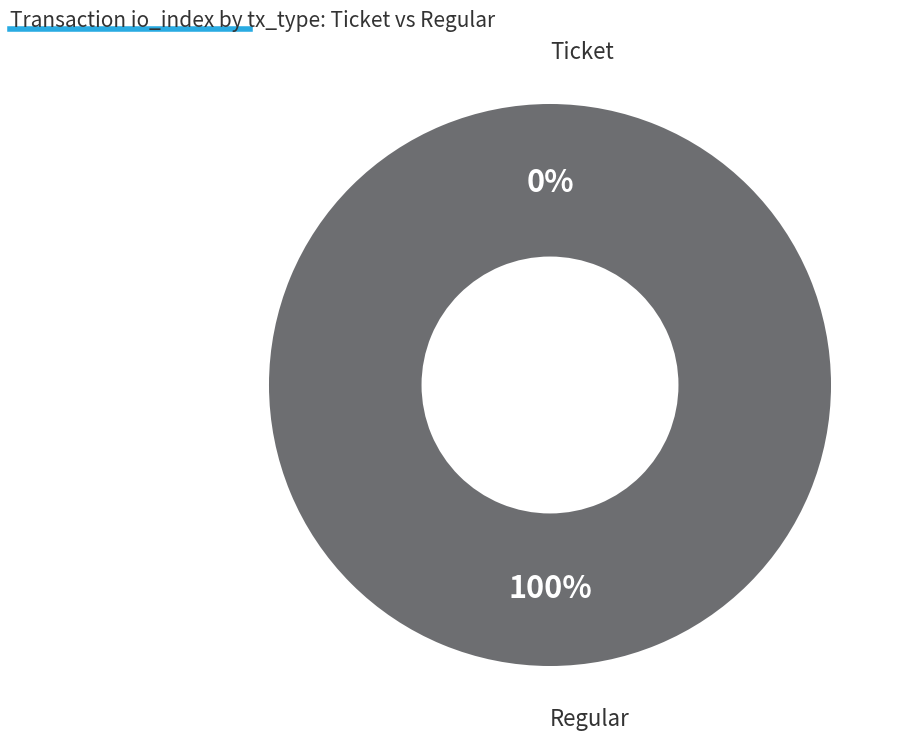

True or false: Ticket (io_index=0) accounts for 1% of the total.

False